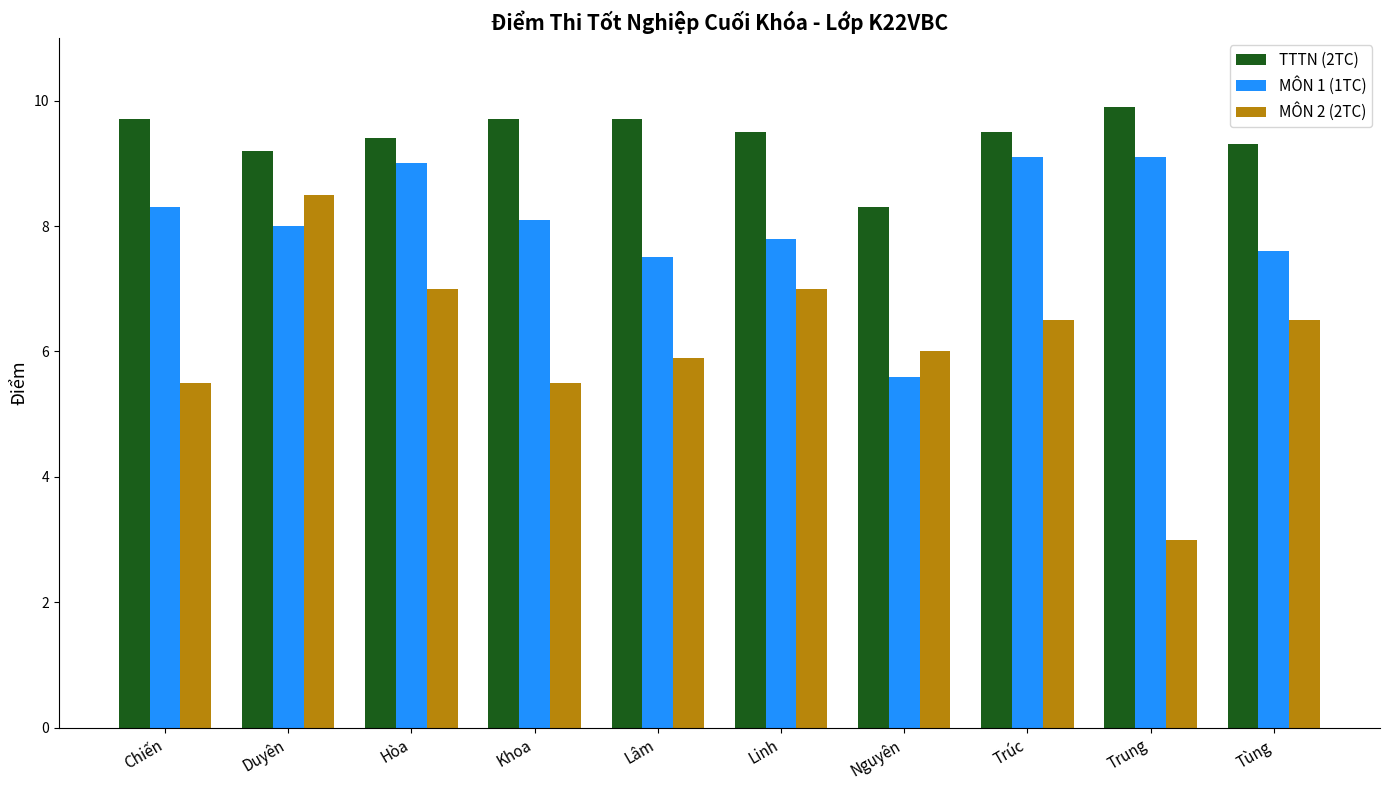

Does the chart contain stacked bars?

No